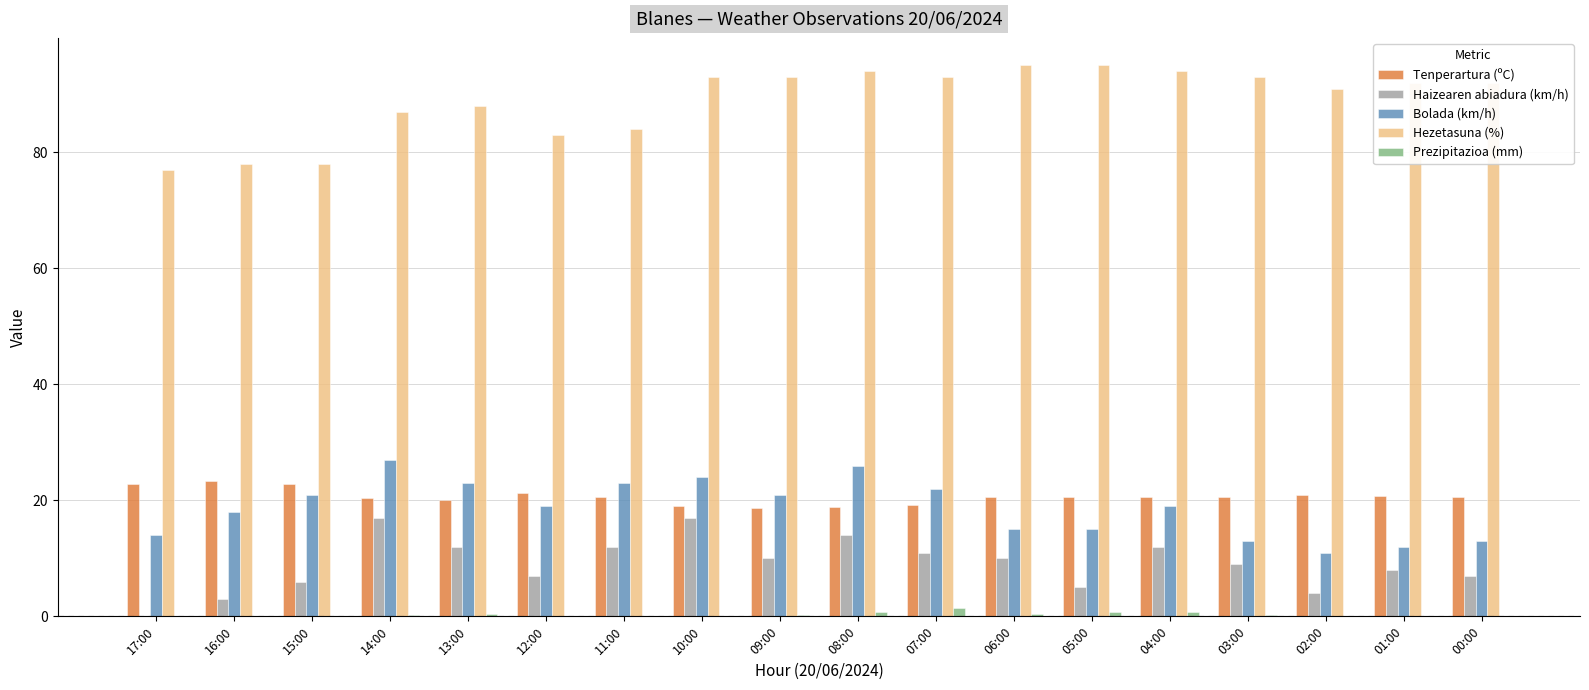

The Haizearen abiadura (km/h) series shows 5.0 at 05:00. True or false?

True